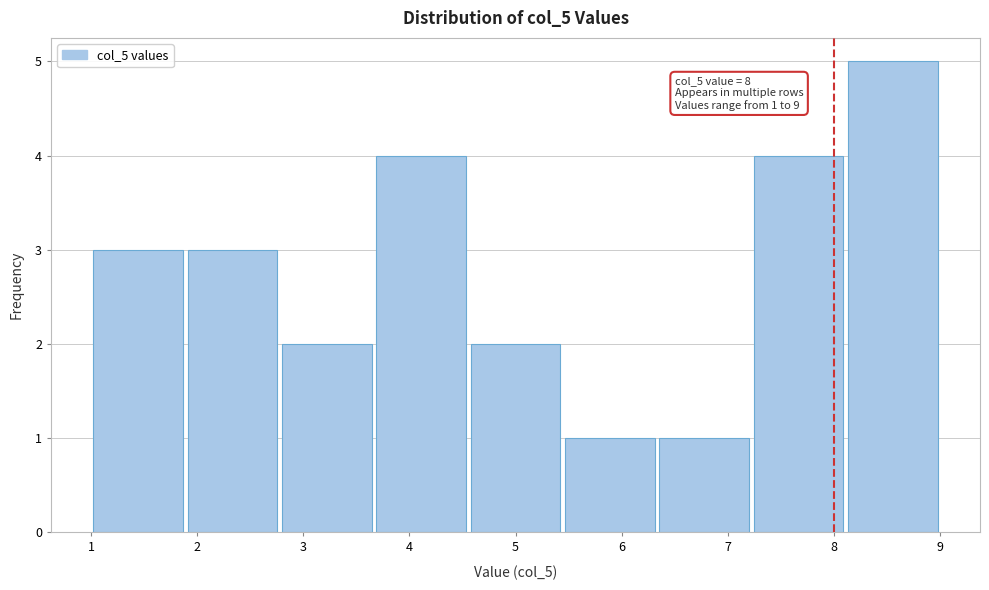

Over which range of the x-axis is the bar tallest?

8.1 to 9.0